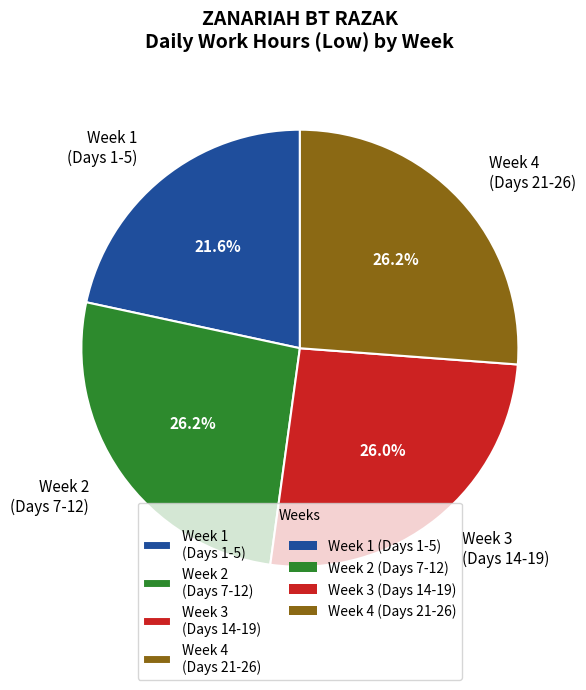

Is there a majority slice in this chart?

No